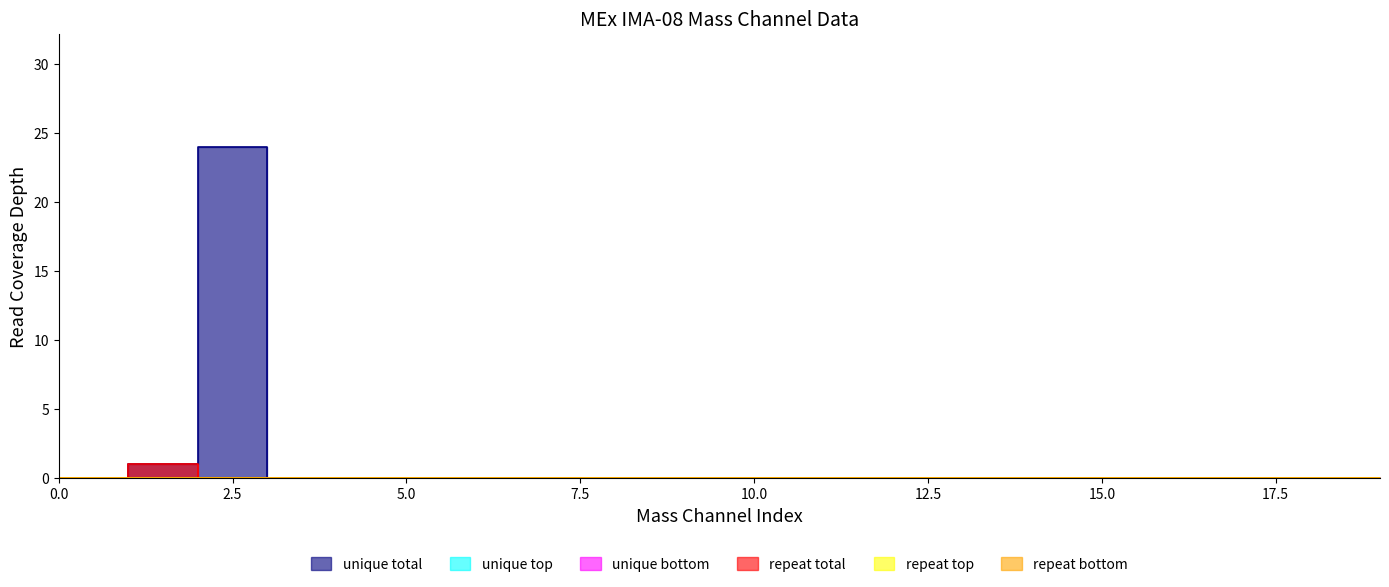

At Mass Channel 0, list the series in order from largest to smallest.

unique total, unique top, unique bottom, repeat total, repeat top, repeat bottom